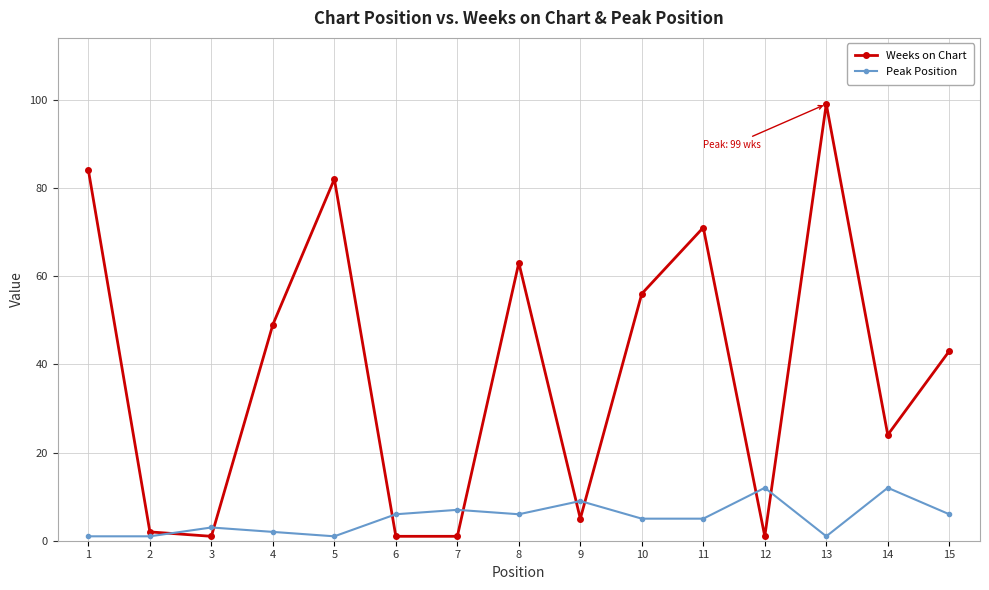

Between 4 and 7, which series saw the biggest shift?

Weeks on Chart